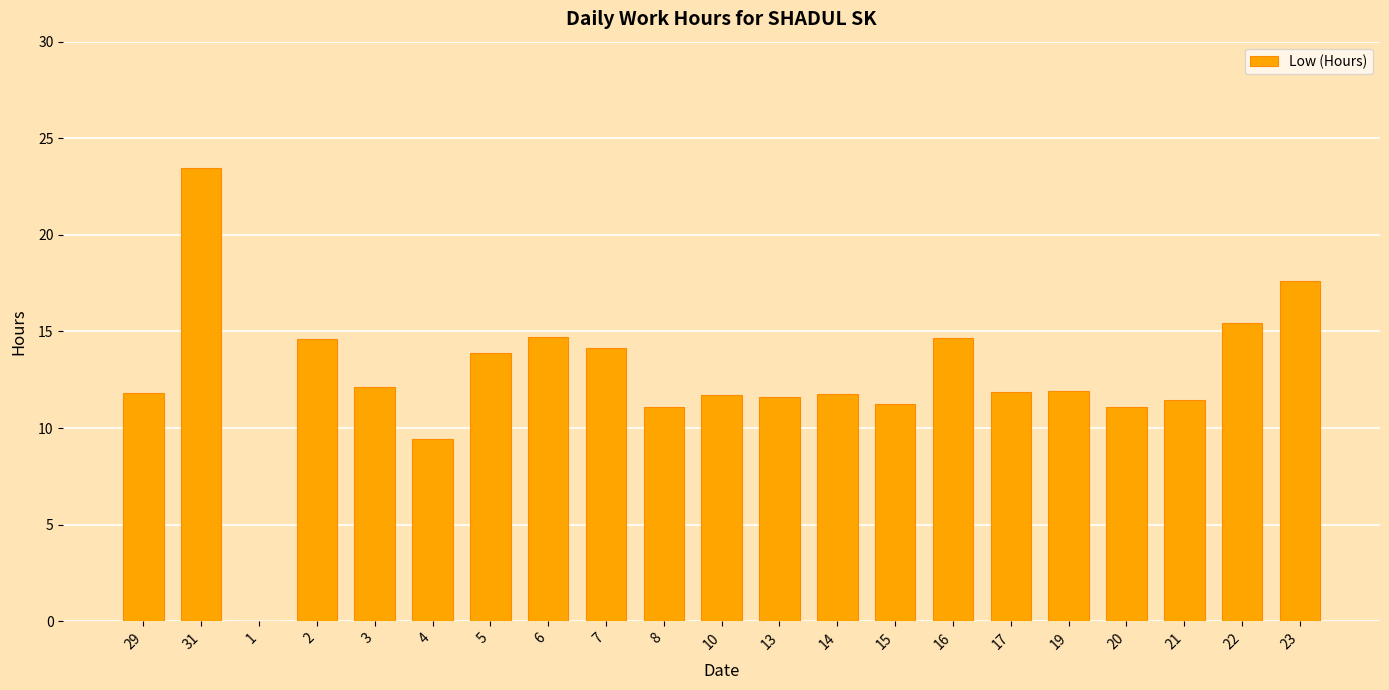

Read the value at 8.

11.1